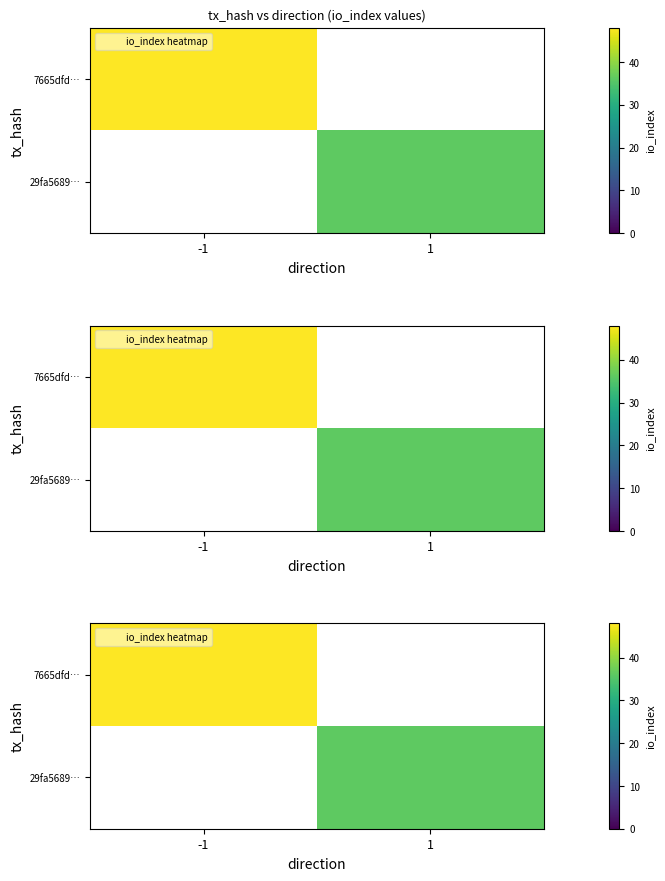

Between 1 and -1, which is larger?

-1